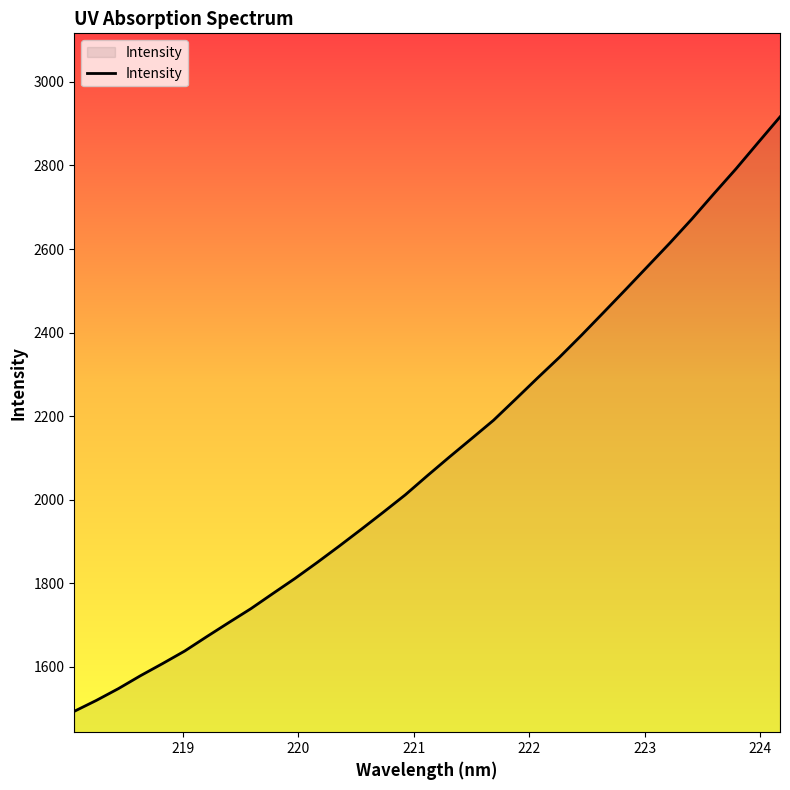

What is the difference between the maximum and minimum values?

1422.8